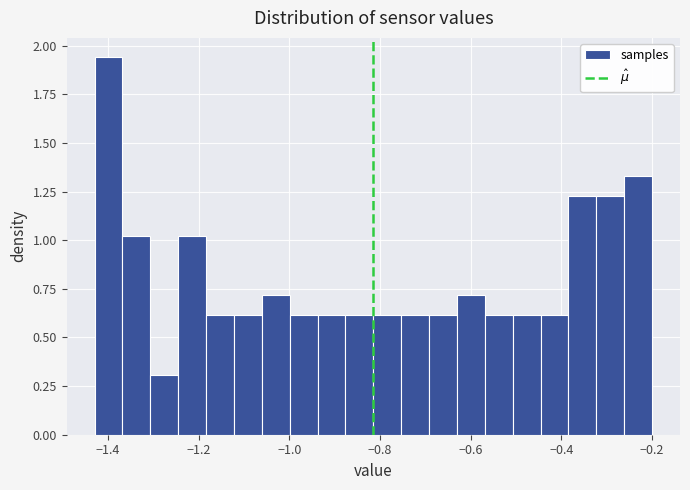

Read against the x-axis, roughly where is the centre of the tallest bar?

-1.40